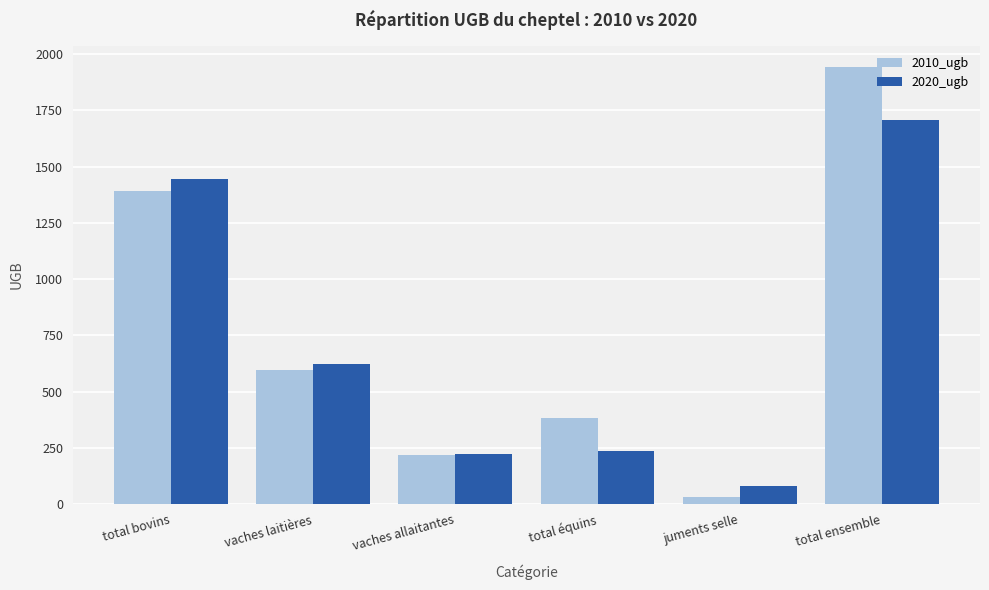

What is the average value of the 2020_ugb series?

718.9